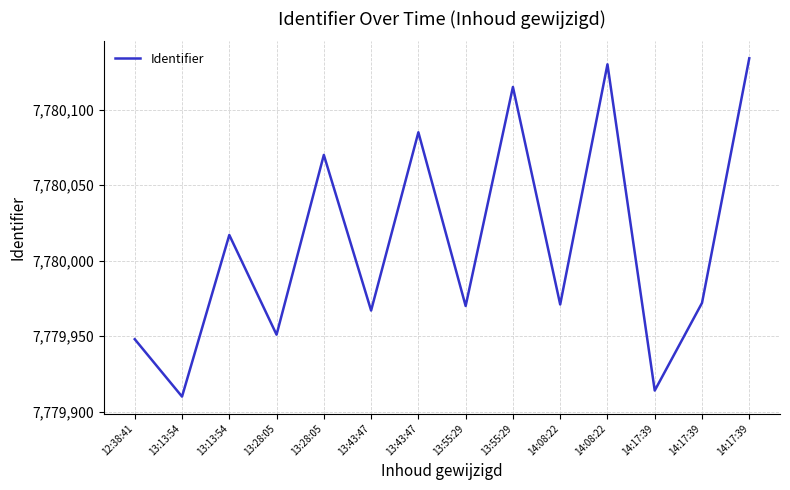

How many lines are shown in the chart?

1